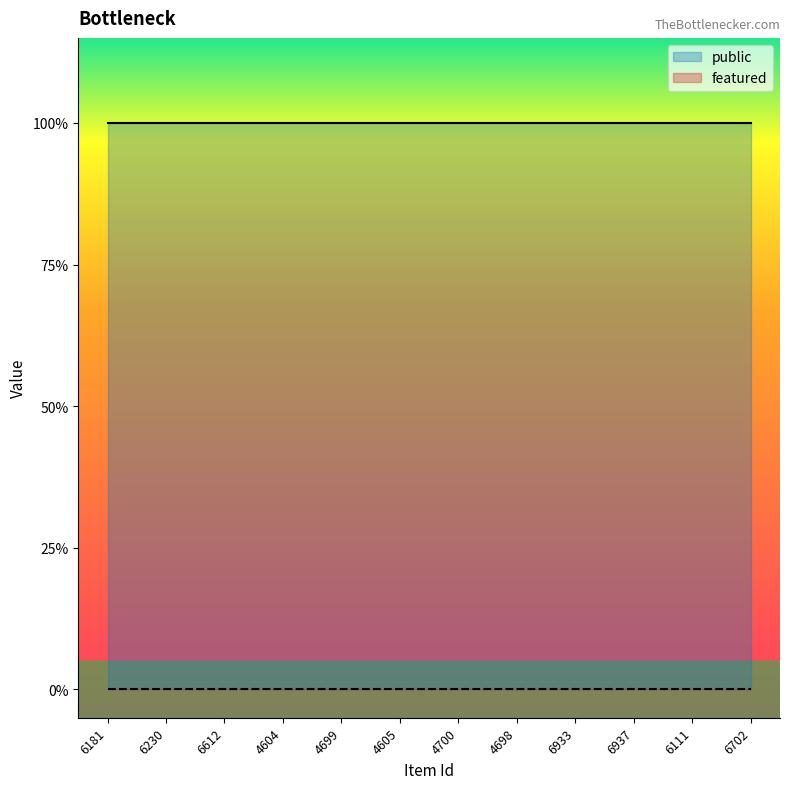

Does the chart display data point markers on the line(s)?

No